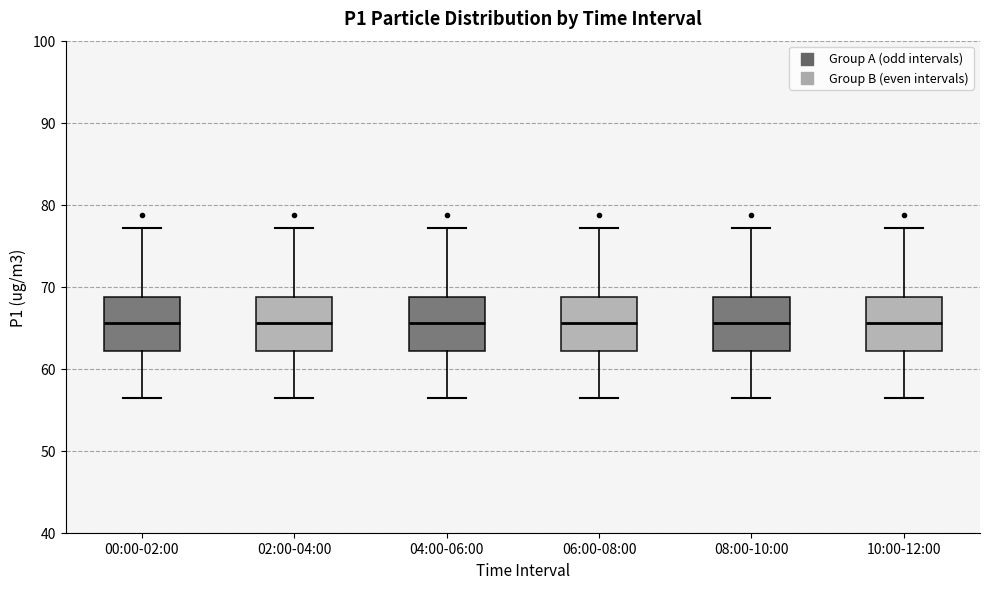

Where does the median line of the box for 02:00-04:00 sit on the y-axis? The values are not printed on the chart, so give them approximately, as read against the axis.

66